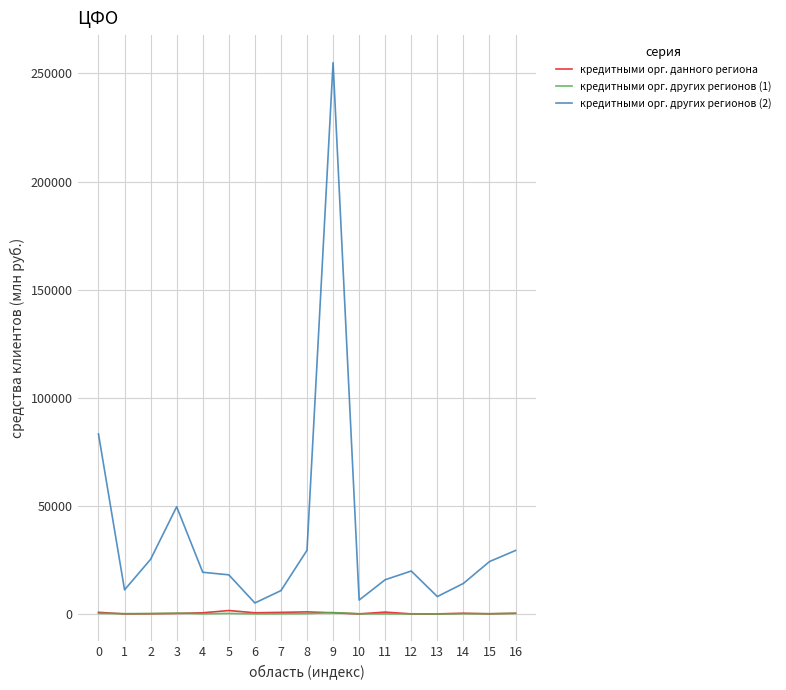

What is the greatest value displayed?

255003